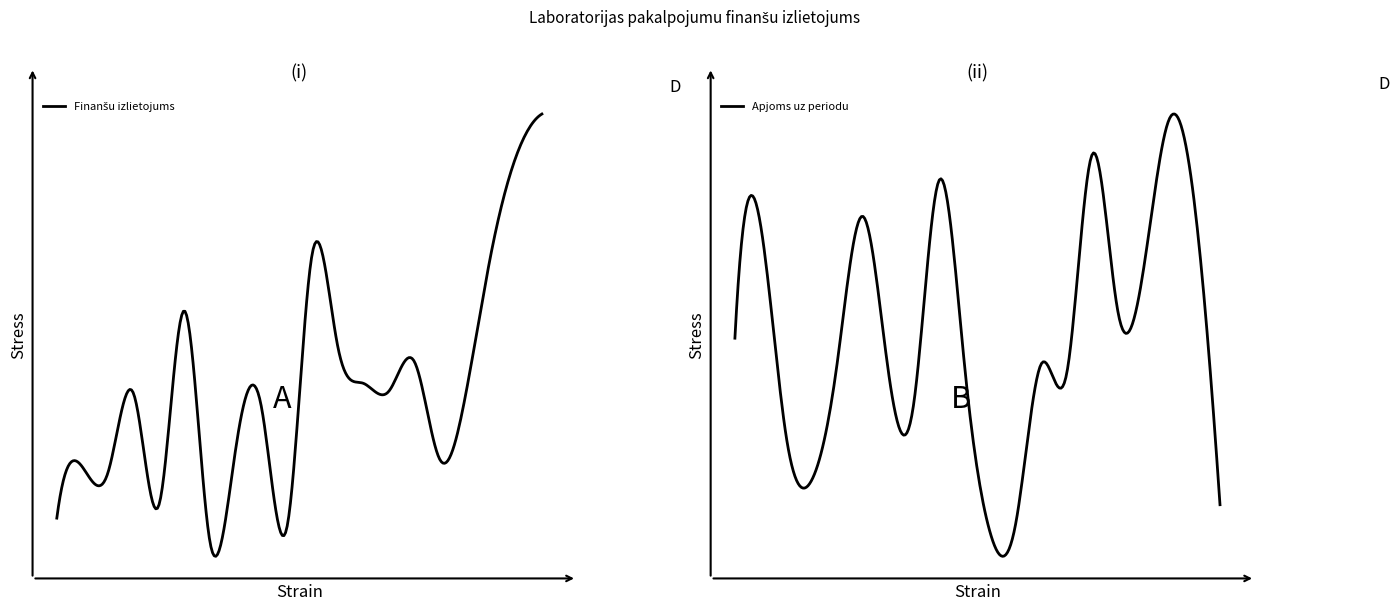

Does the chart have visible grid lines?

No